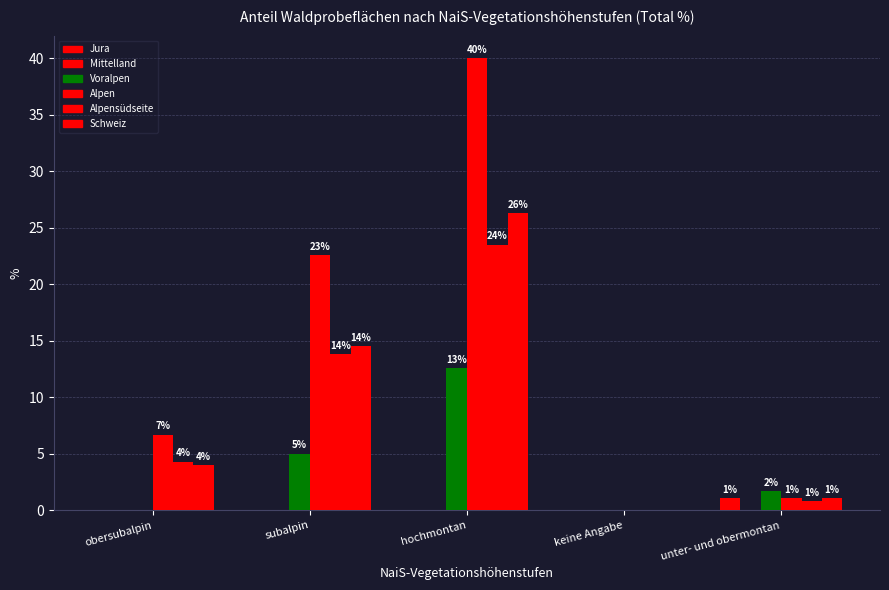

True or false: Jura has a value of -0.7 at hochmontan.

False